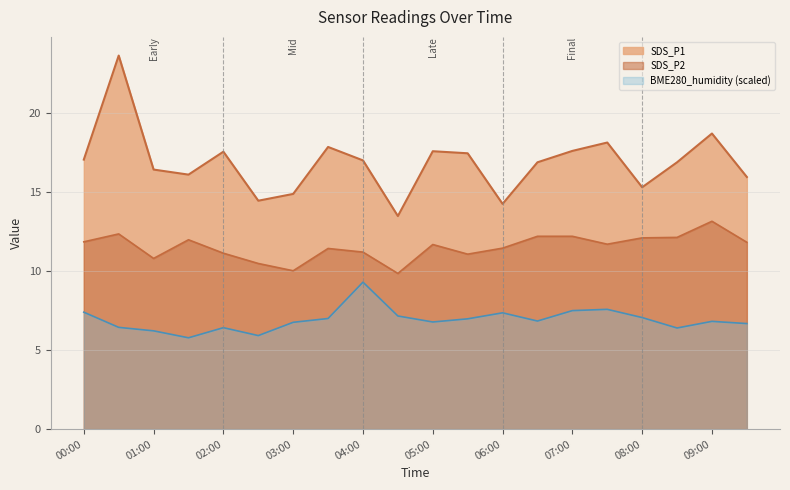

At which label does SDS_P1 first exceed 17?

00:00